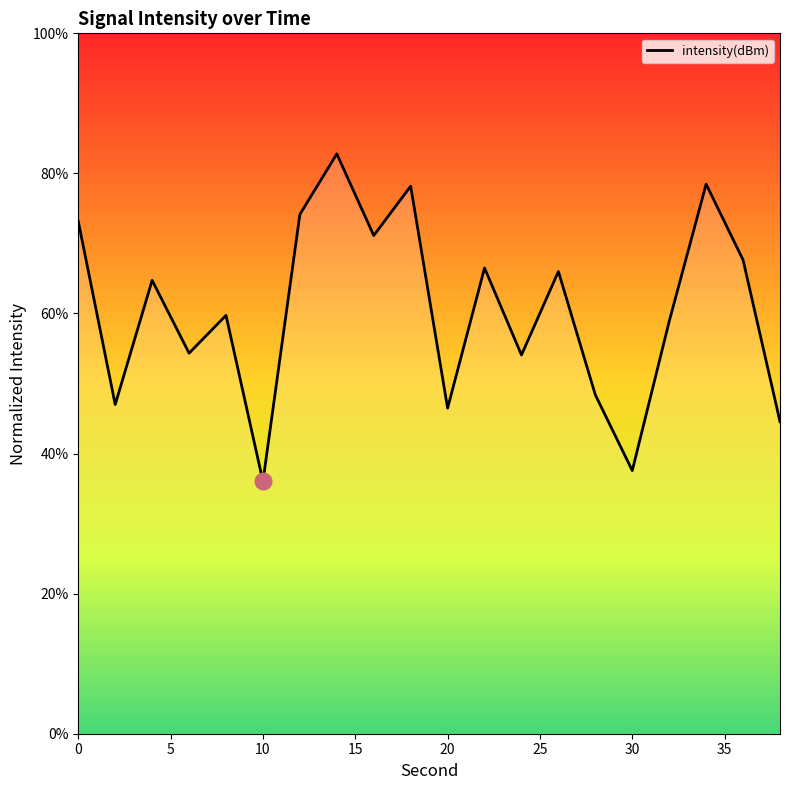

What is the maximum value shown in the chart?

82.8